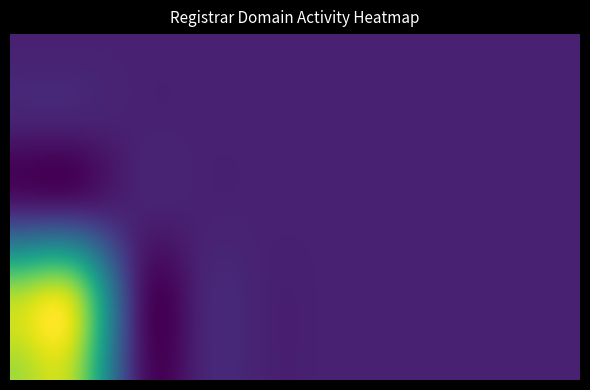

Which series has the widest spread of values?

ACRF-Registry-Registrar